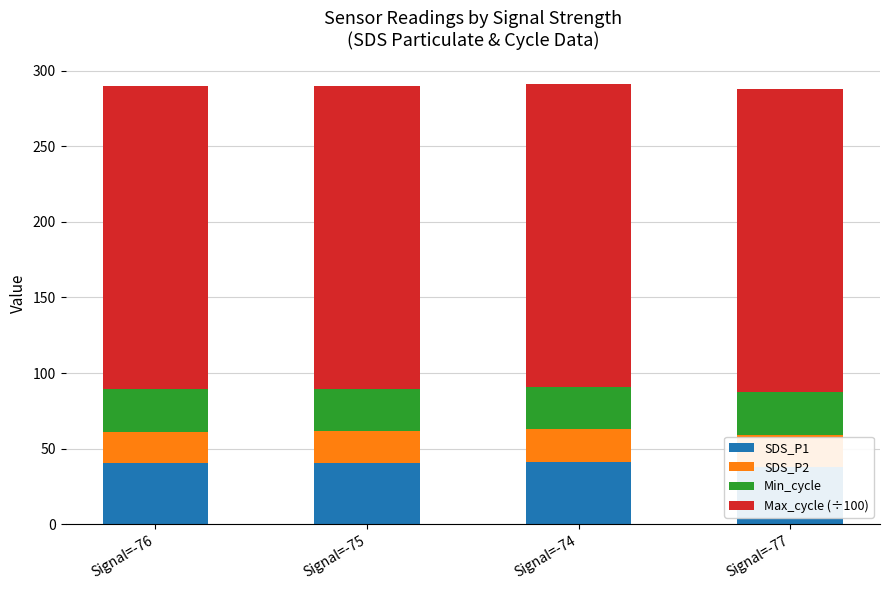

What is the total value across all series at Signal=-75?

289.9